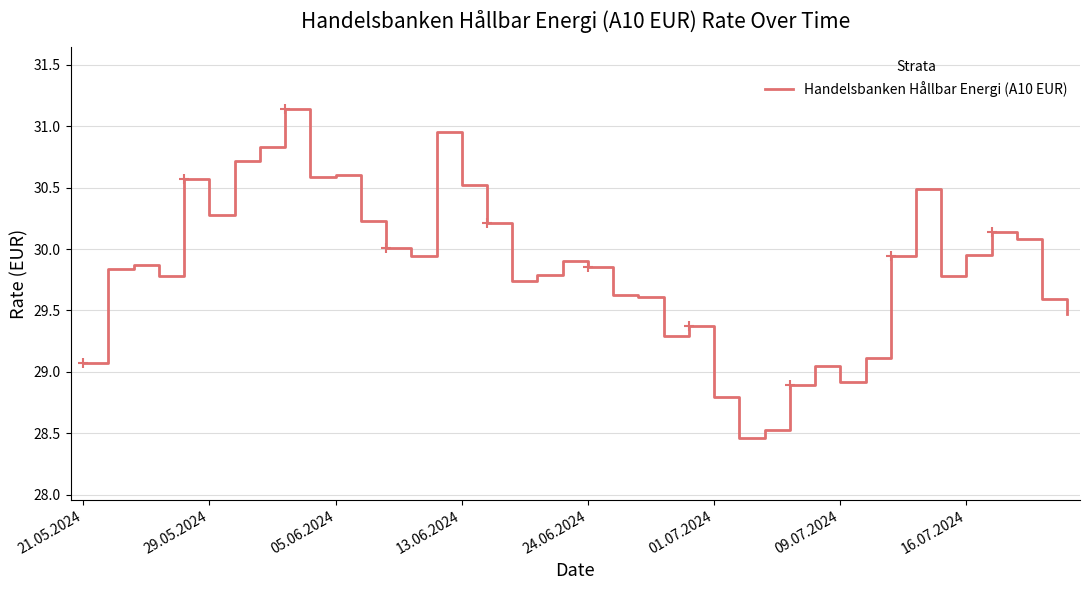

How many categories are shown in the chart?

40